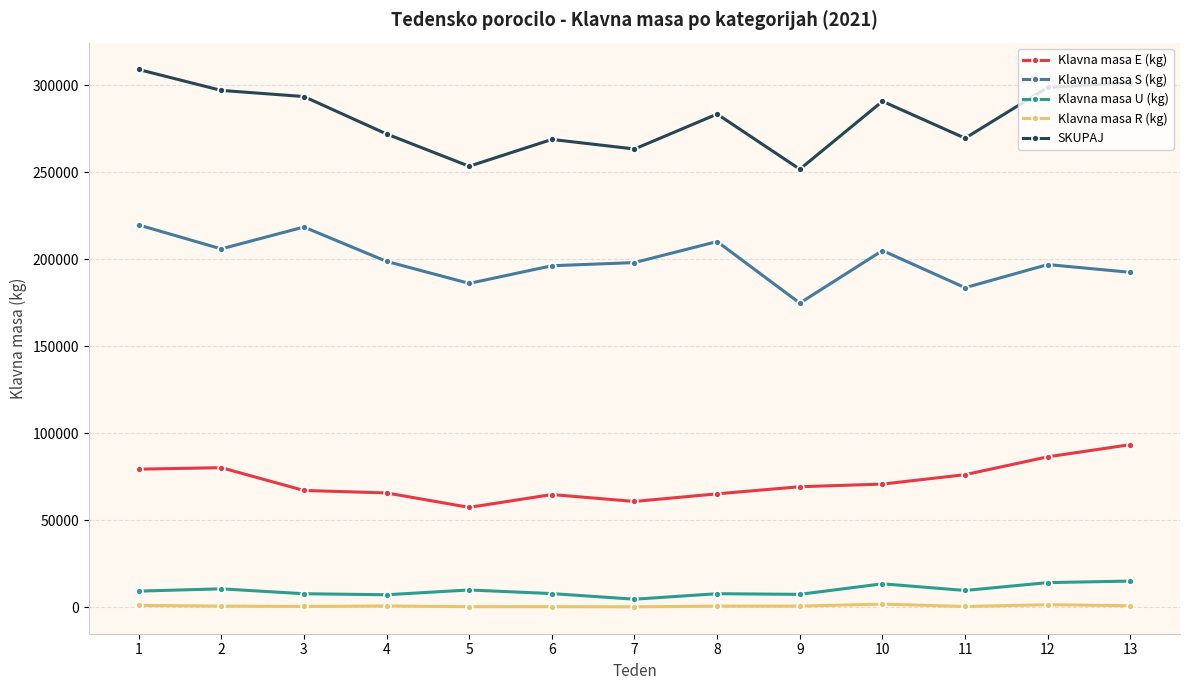

What is the value of the Klavna masa S (kg) point at the 8th from the left?

210110